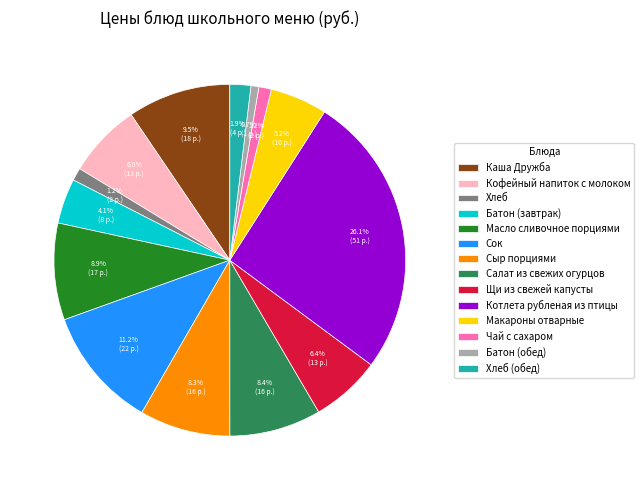

To the nearest percent, what is the average slice percentage?

7%